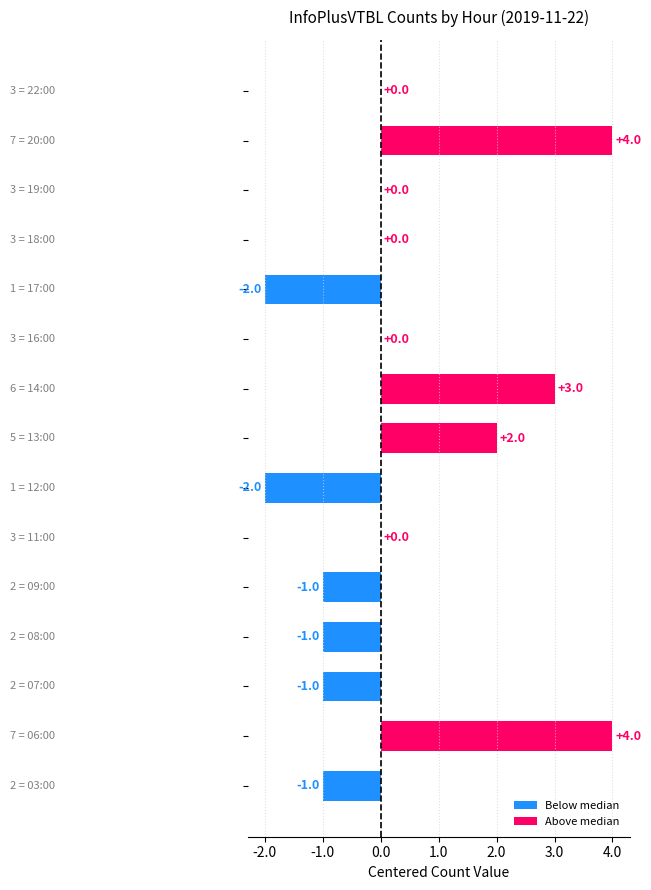

What is the maximum value shown in the chart?

4